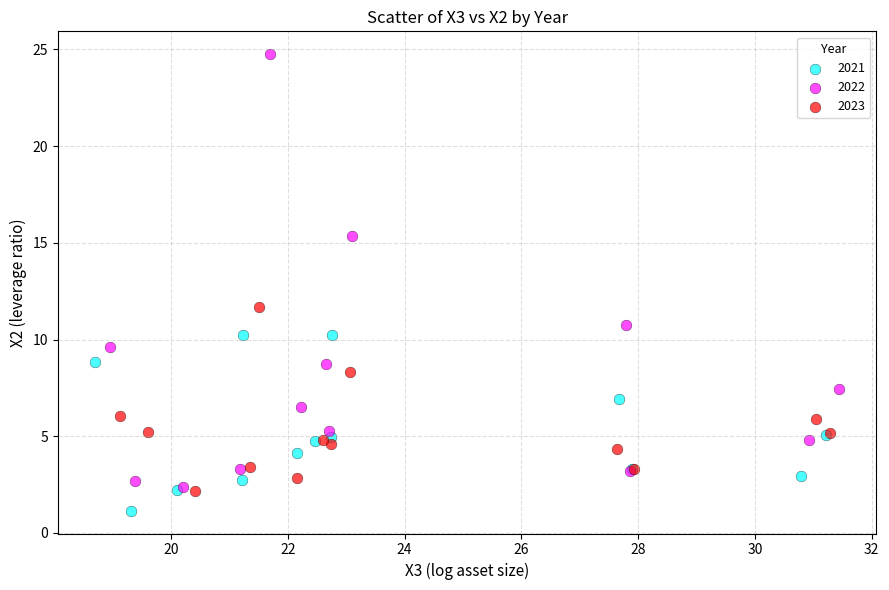

Which series has the largest Y range (max minus min)?

2022